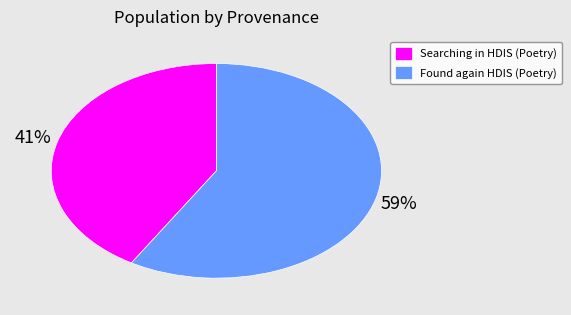

To the nearest percent, what percentage of the pie is Found again HDIS (Poetry)?

59%